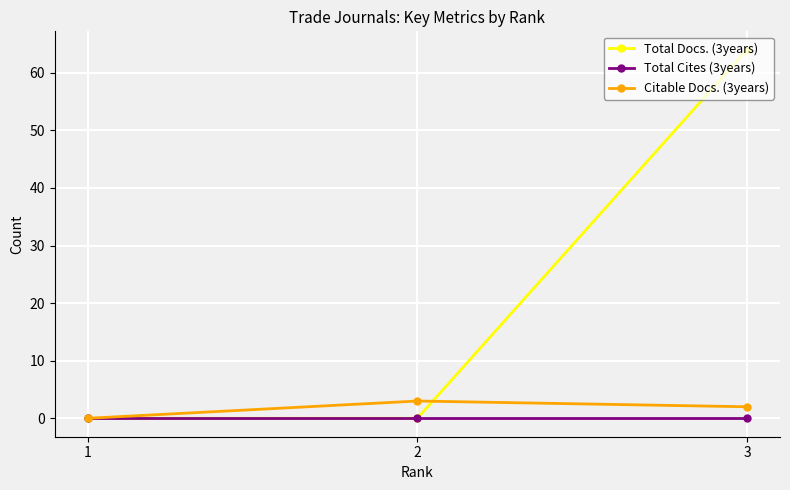

Which series changed the most between 1 and 2?

Citable Docs. (3years)